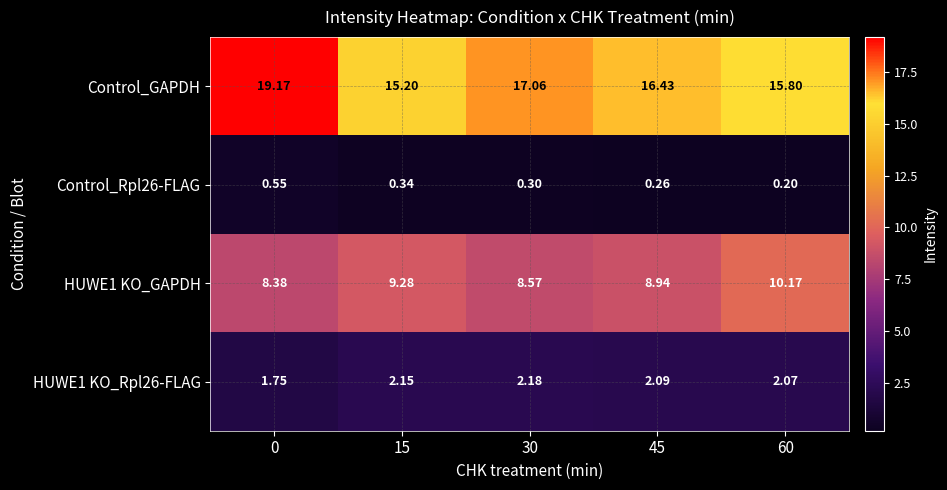

Which series has the largest range (max minus min)?

Control_GAPDH